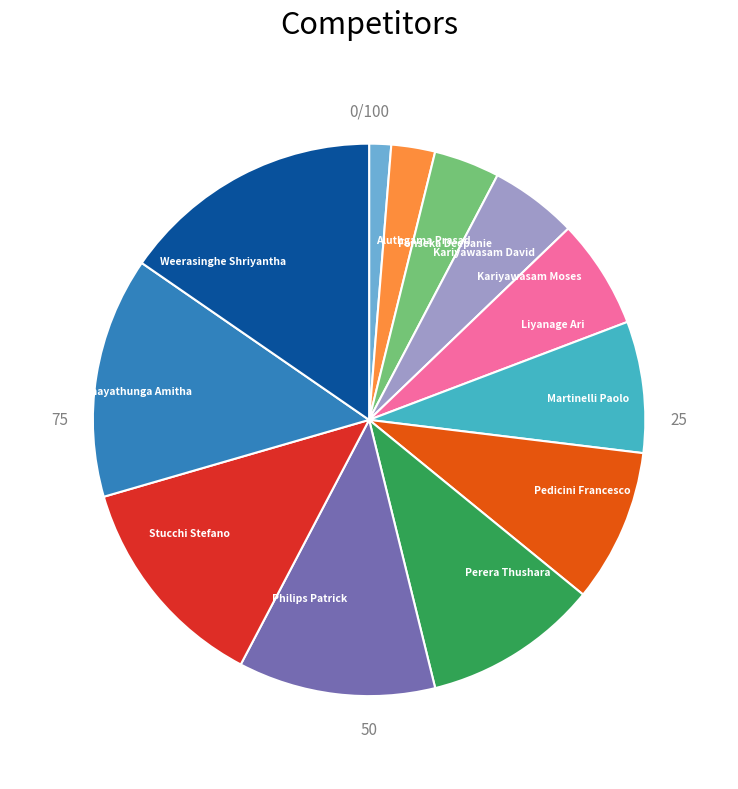

Which slice is the smallest?

Aluthgama Prasad